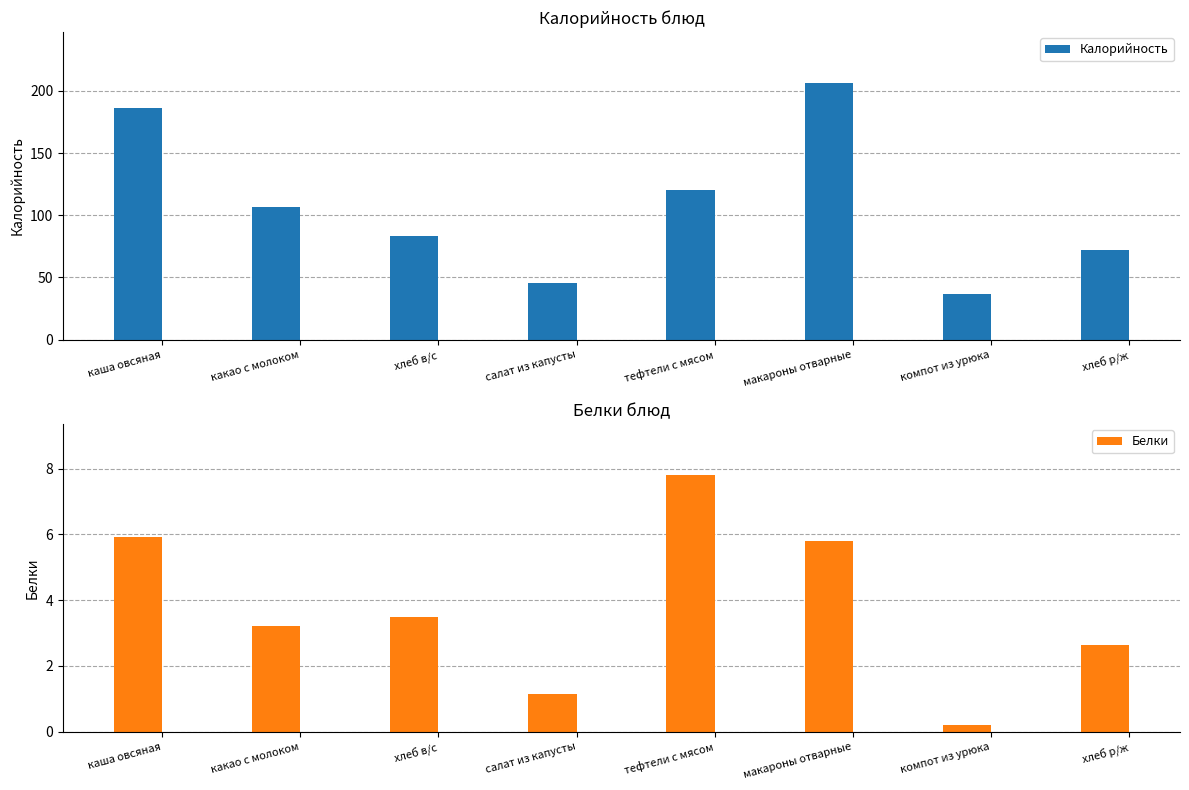

Reading left to right, transcribe all the data shown in this chart.

Калорийность: 186.0	107.0	83.6	45.2	120.0	206.0	36.5	72.4
Белки: 5.9	3.2	3.5	1.1	7.8	5.8	0.2	2.6